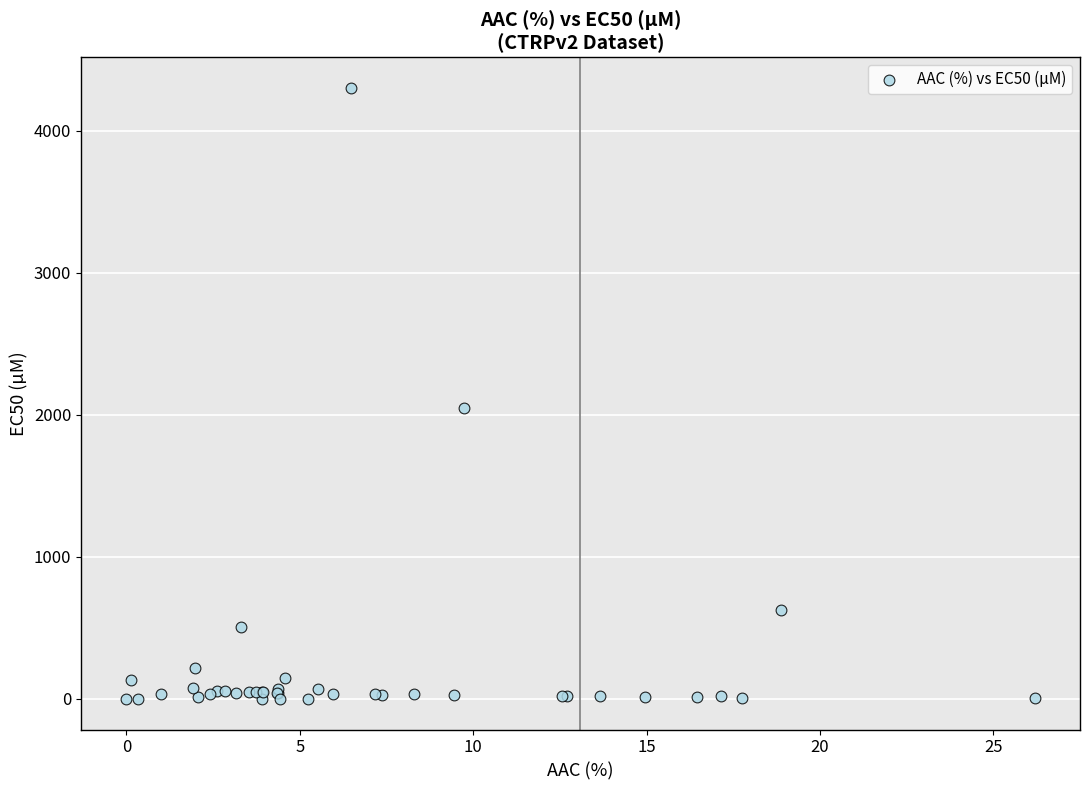

What Y value in the scatter plot is closest to 2150?

2050.0